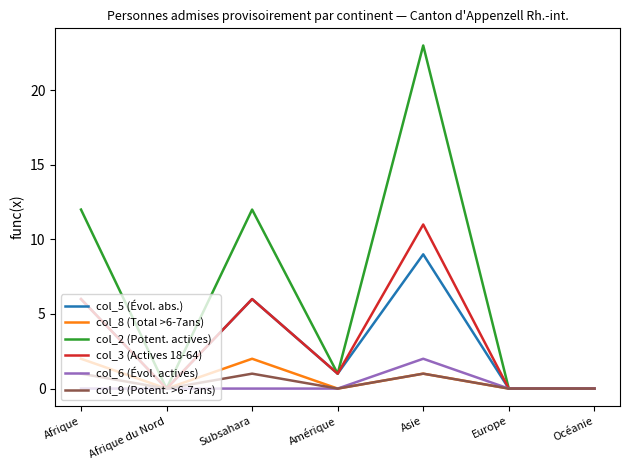

What position from the left is Subsahara?

3